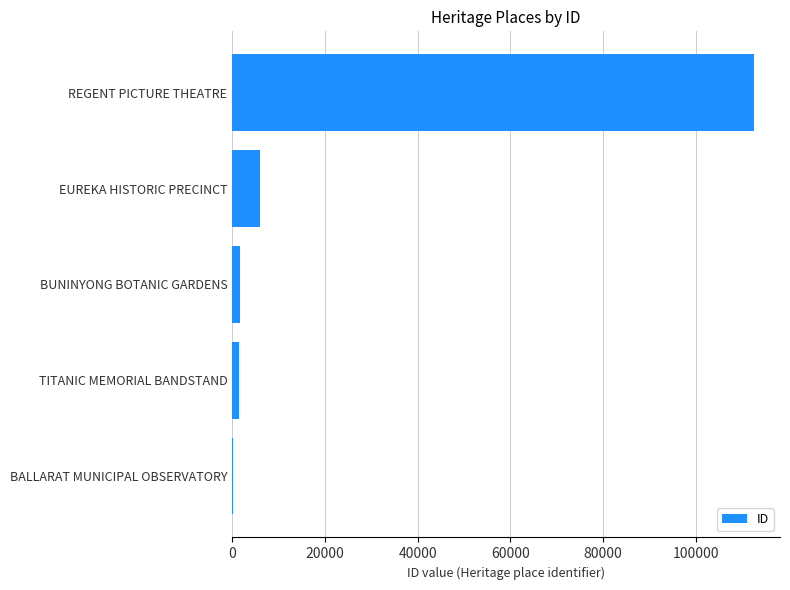

What is the sum of all values?

121713